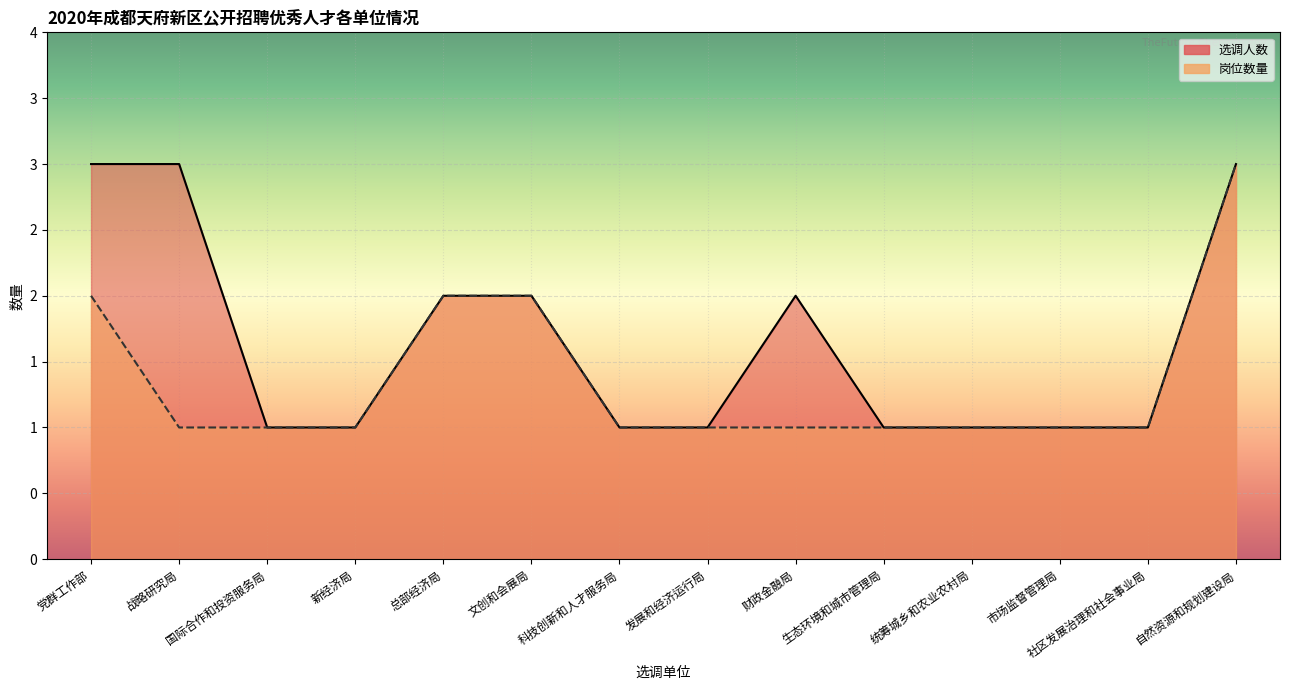

What is the total value across all series at 文创和会展局?

4